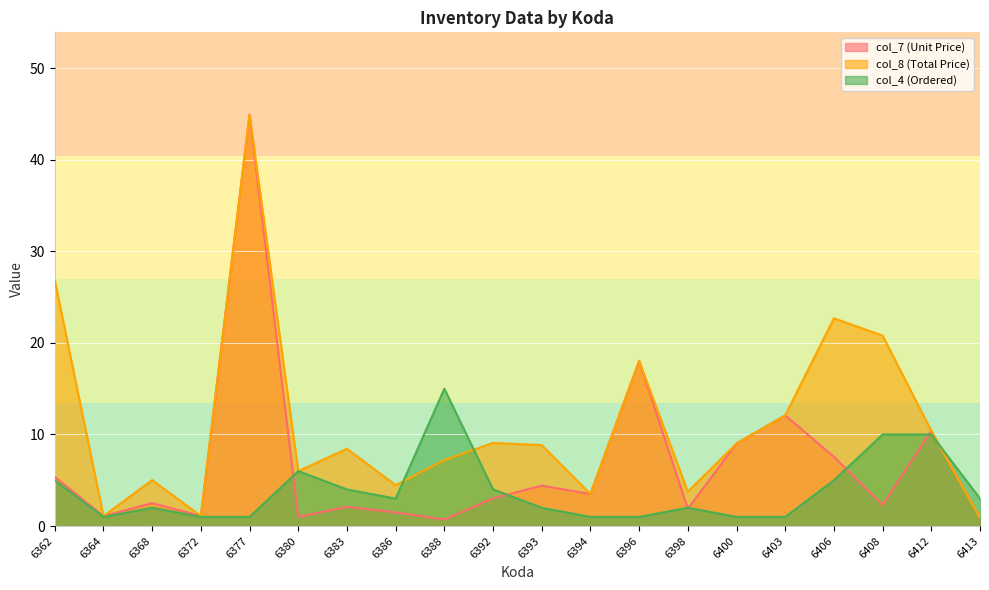

What is the value of the col_7 (Unit Price) point at the 14th from the left?

1.9